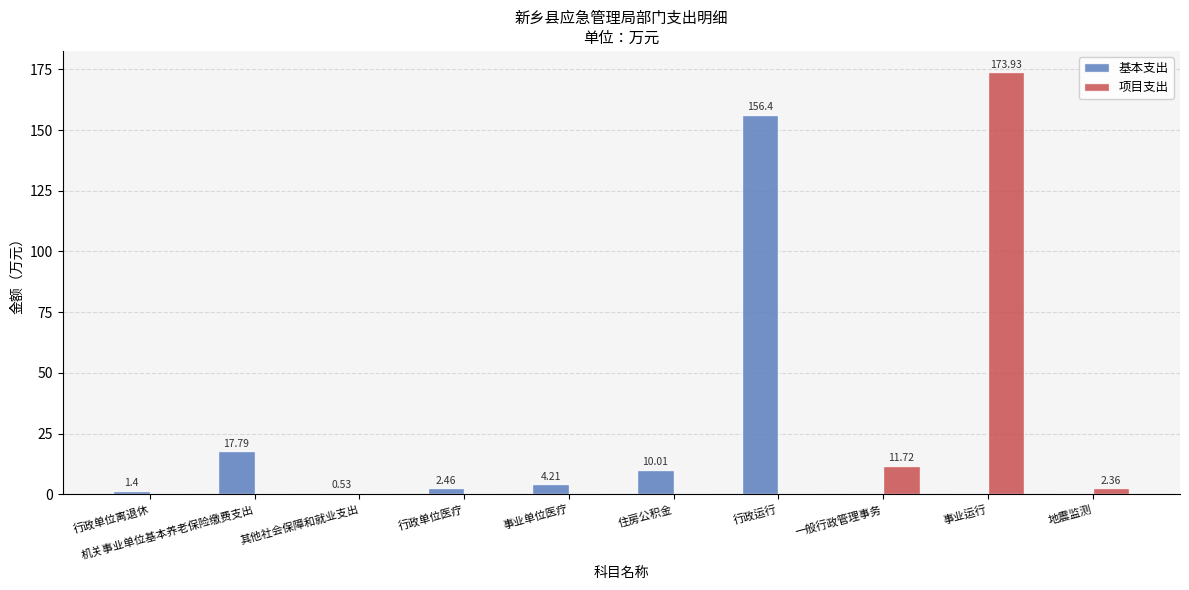

At which label is 项目支出 closest to 86?

一般行政管理事务